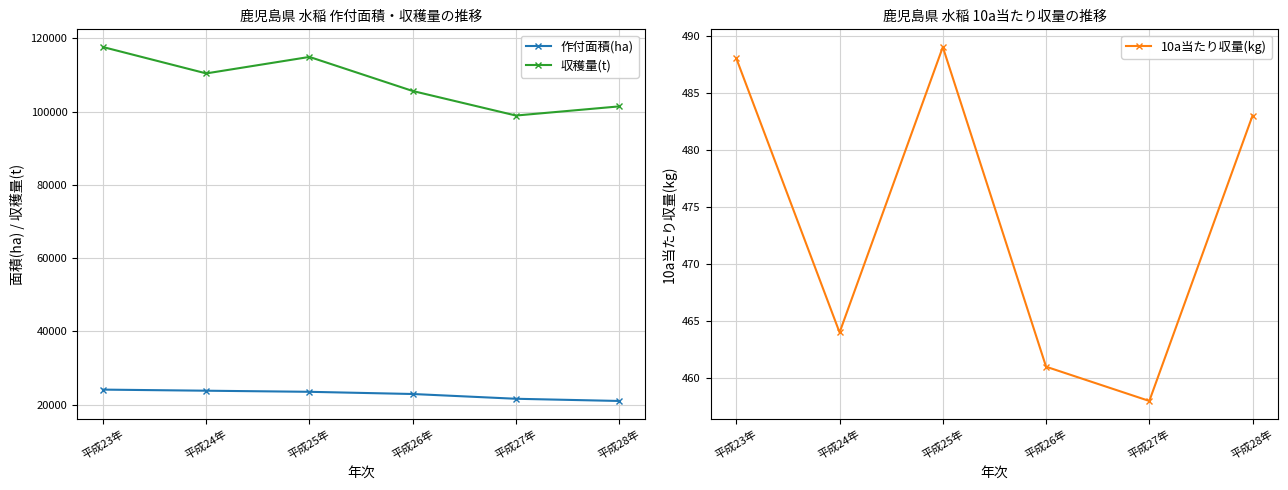

At which label does 10a当たり収量(kg) reach its peak?

平成25年